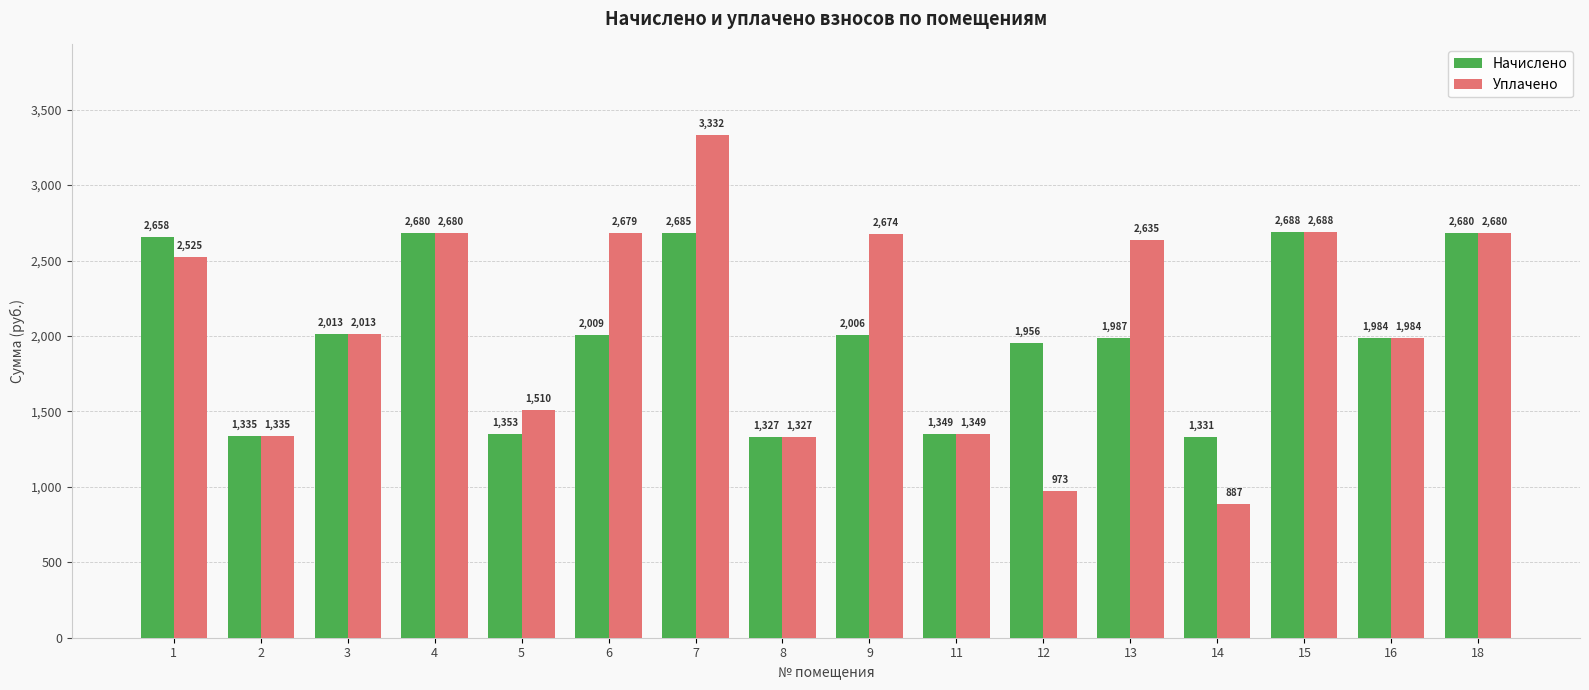

At which label does Уплачено reach its peak?

7